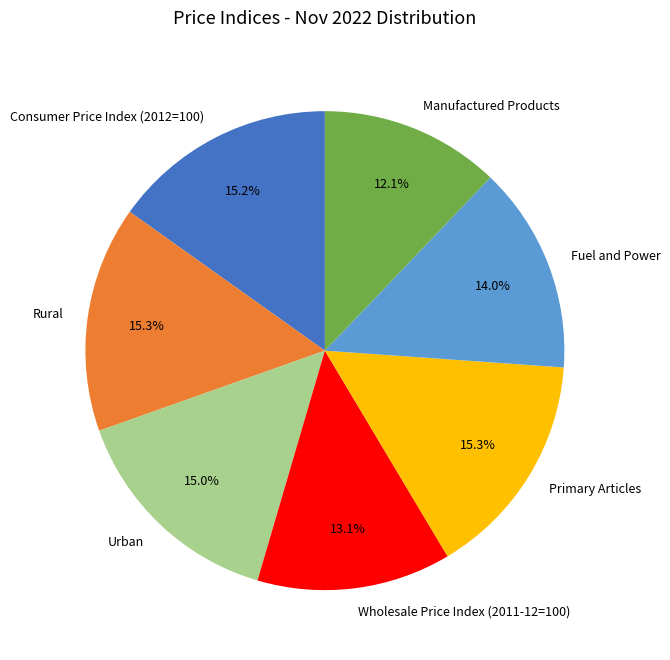

Is there a majority slice in this chart?

No